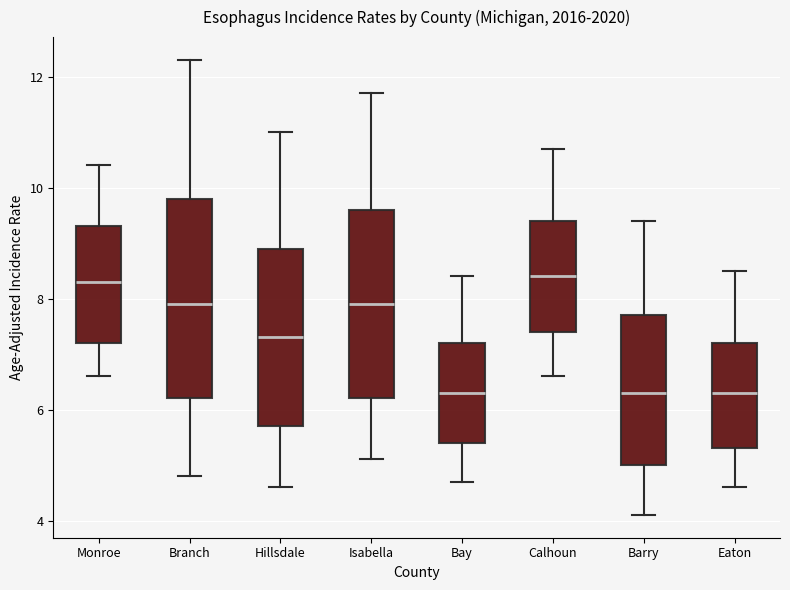

Reading left to right, read every box against the y-axis: the position of its median line, the range the box covers, and the ends of its whiskers. The values are not printed on the chart, so give them approximately, as read against the axis.

Monroe: median 8.4, box 7.2 to 9.4, whiskers 6.6 to 10.4
Branch: median 8.0, box 6.2 to 9.8, whiskers 4.8 to 12.4
Hillsdale: median 7.4, box 5.8 to 9.0, whiskers 4.6 to 11.0
Isabella: median 8.0, box 6.2 to 9.6, whiskers 5.2 to 11.8
Bay: median 6.4, box 5.4 to 7.2, whiskers 4.8 to 8.4
Calhoun: median 8.4, box 7.4 to 9.4, whiskers 6.6 to 10.8
Barry: median 6.4, box 5.0 to 7.8, whiskers 4.2 to 9.4
Eaton: median 6.4, box 5.4 to 7.2, whiskers 4.6 to 8.6